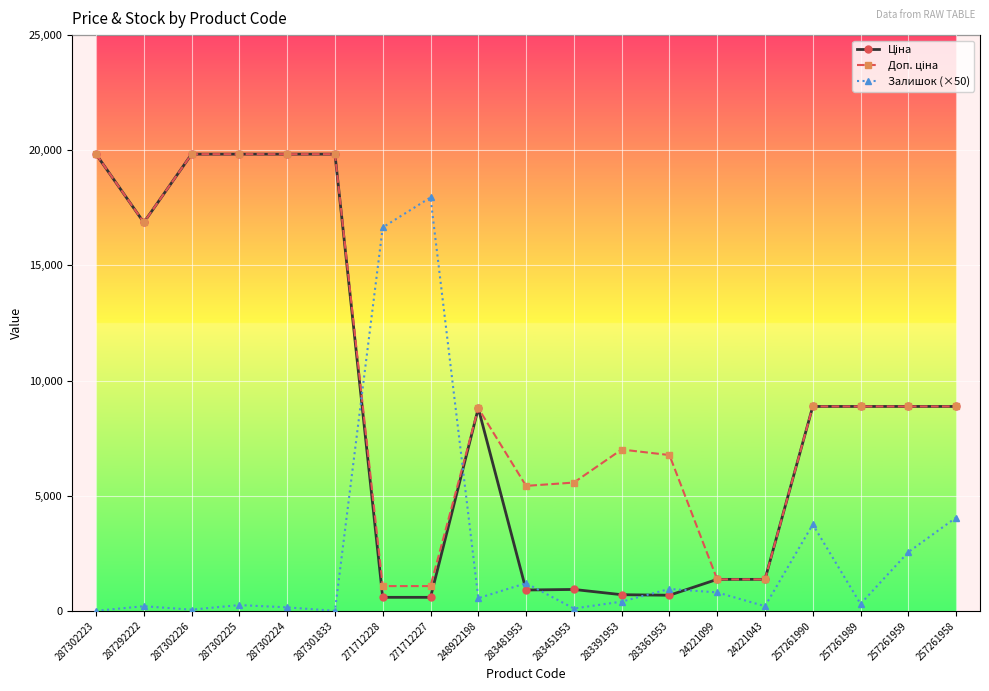

How many distinct data groups are displayed?

3